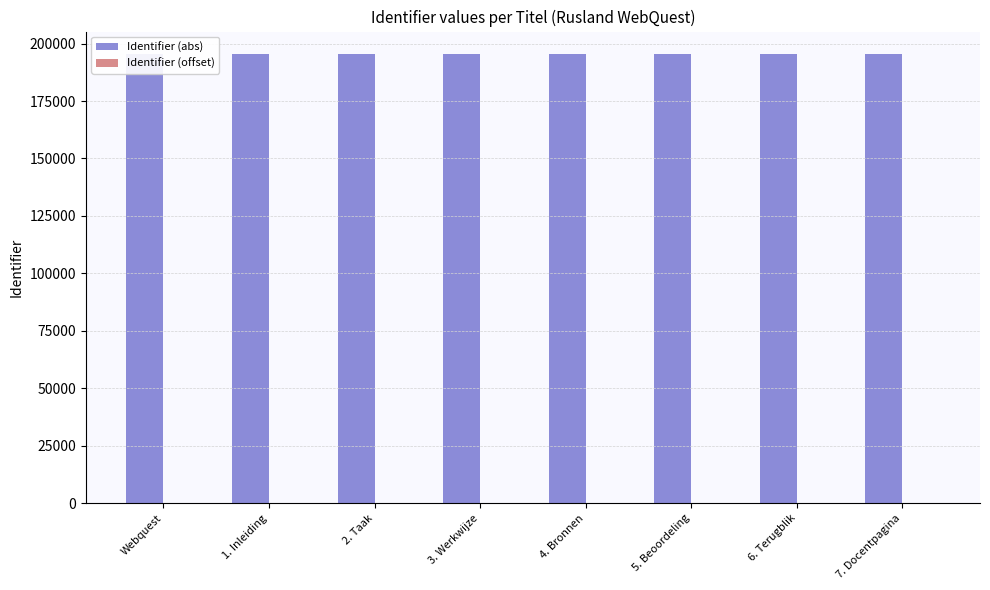

What is the approximate value of Identifier (abs) at 4. Bronnen?

195451